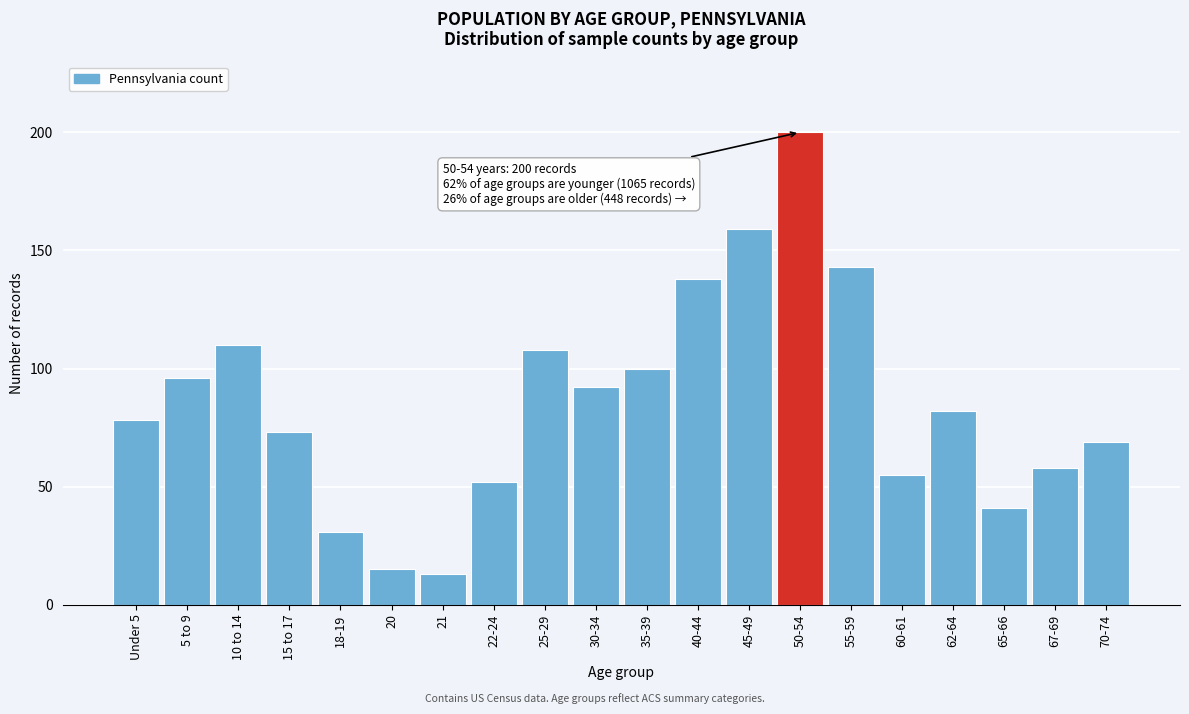

Reading left to right, list all the values displayed in this chart.

Under 5=78	5 to 9=96	10 to 14=110	15 to 17=73	18-19=31	20=15	21=13	22-24=52	25-29=108	30-34=92	35-39=100	40-44=138	45-49=159	50-54=200	55-59=143	60-61=55	62-64=82	65-66=41	67-69=58	70-74=69